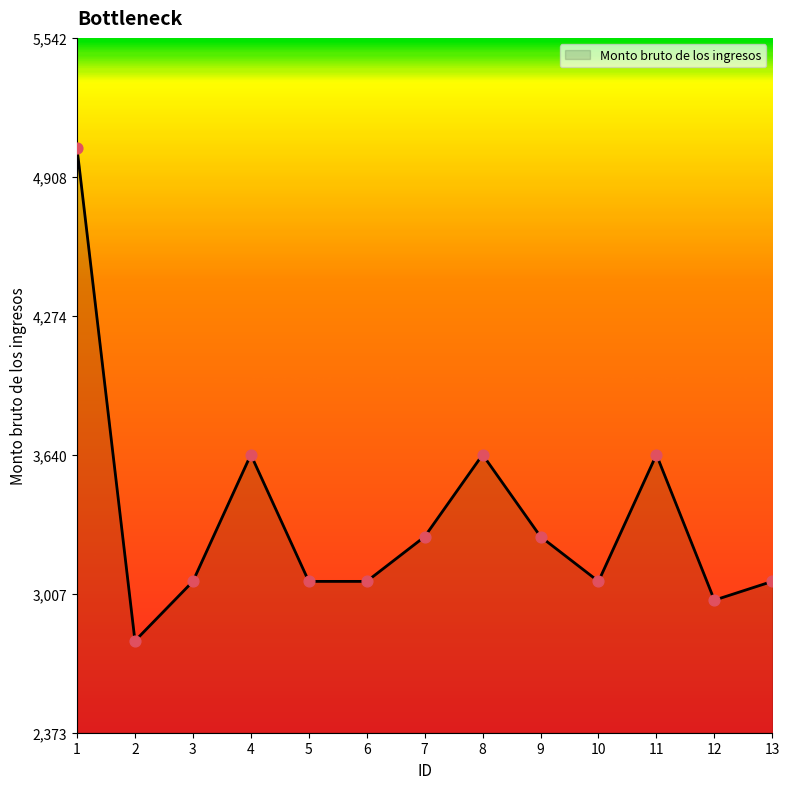

Between 8 and 10, which is larger?

8